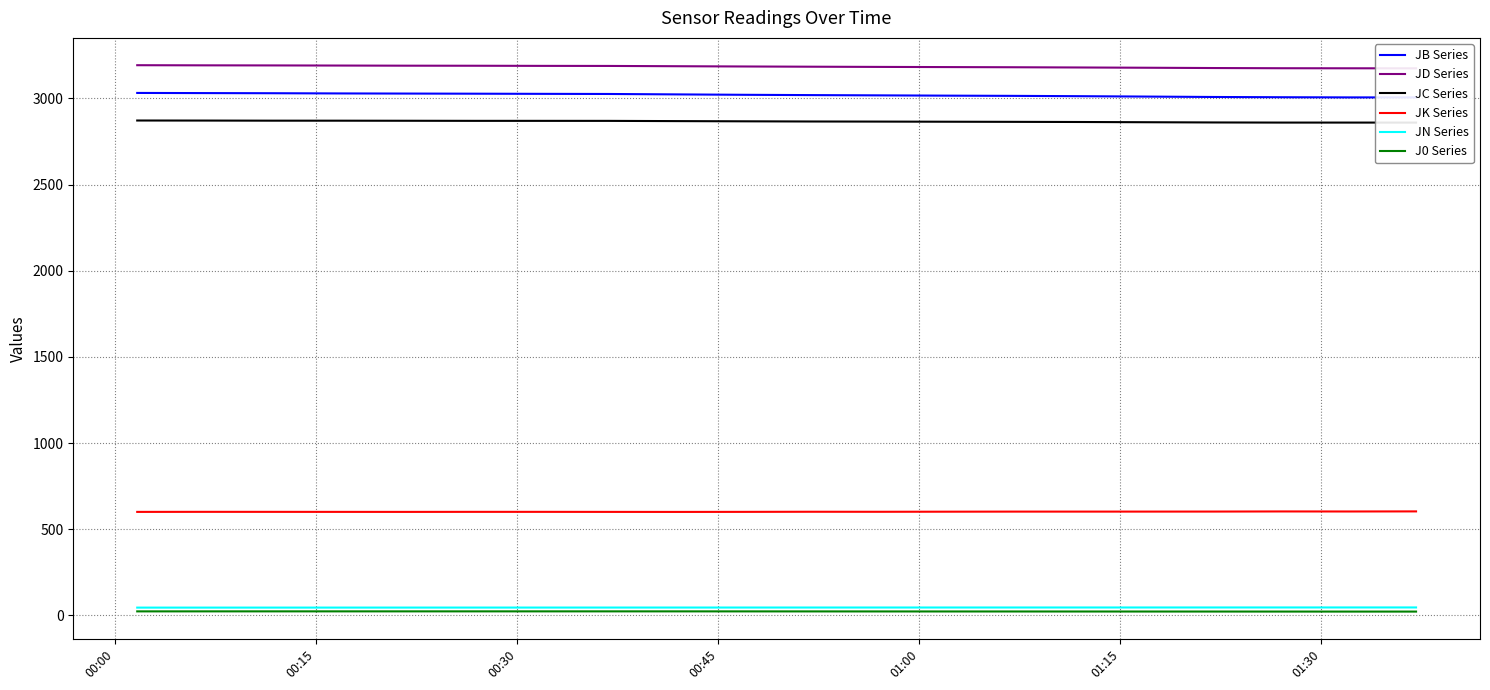

How many distinct data groups are displayed?

6